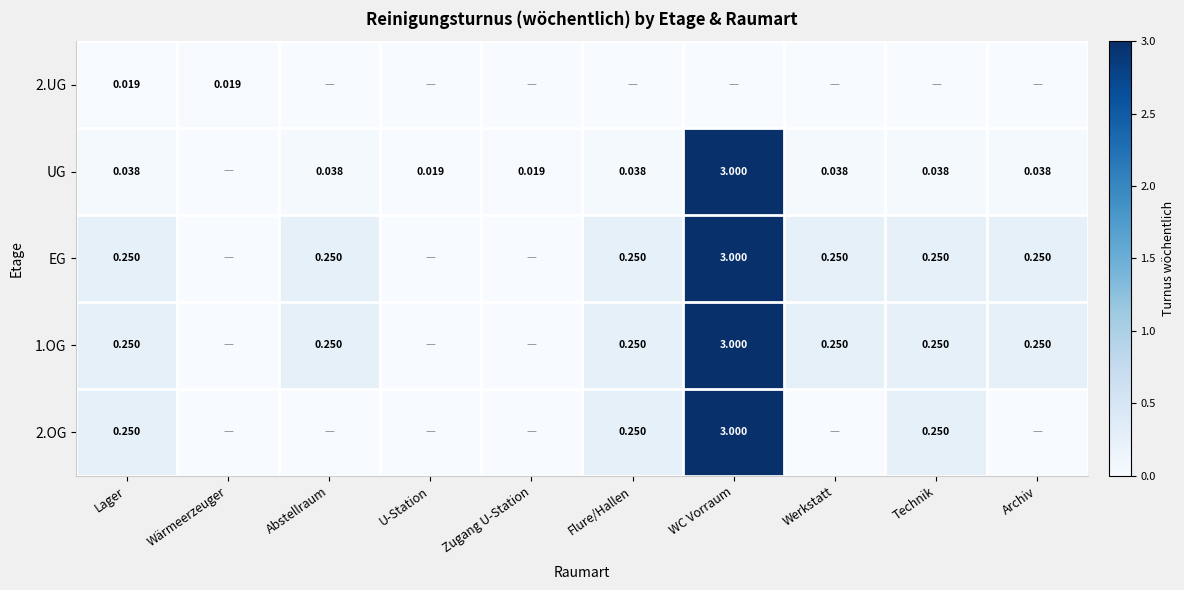

The value of 2.UG at U-Station is -0.0. True or false?

False